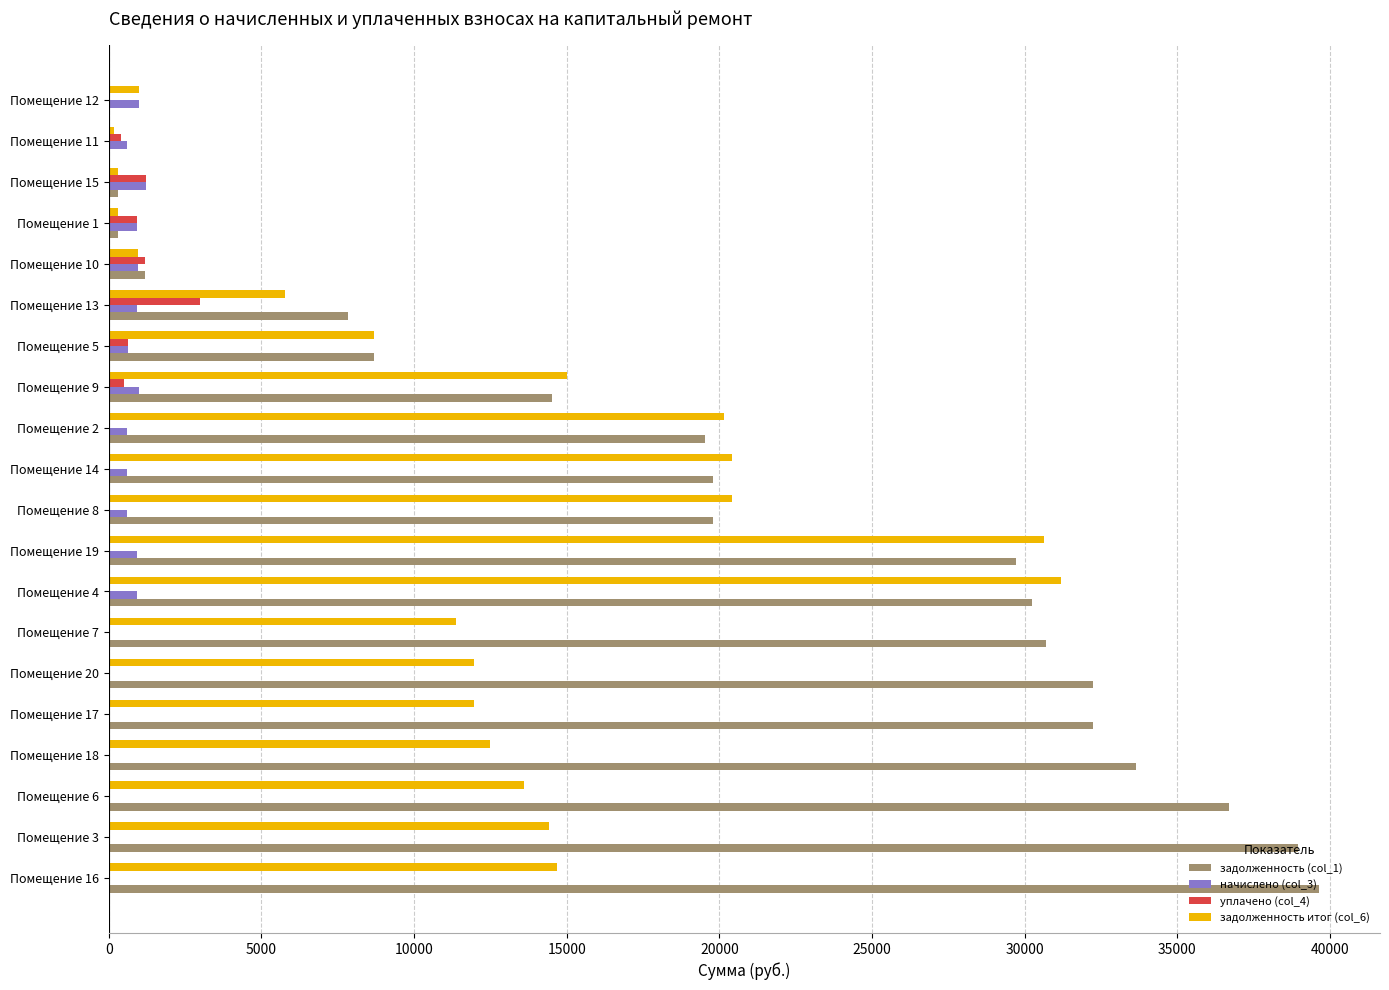

At which label does уплачено (col_4) reach its peak?

Помещение 13